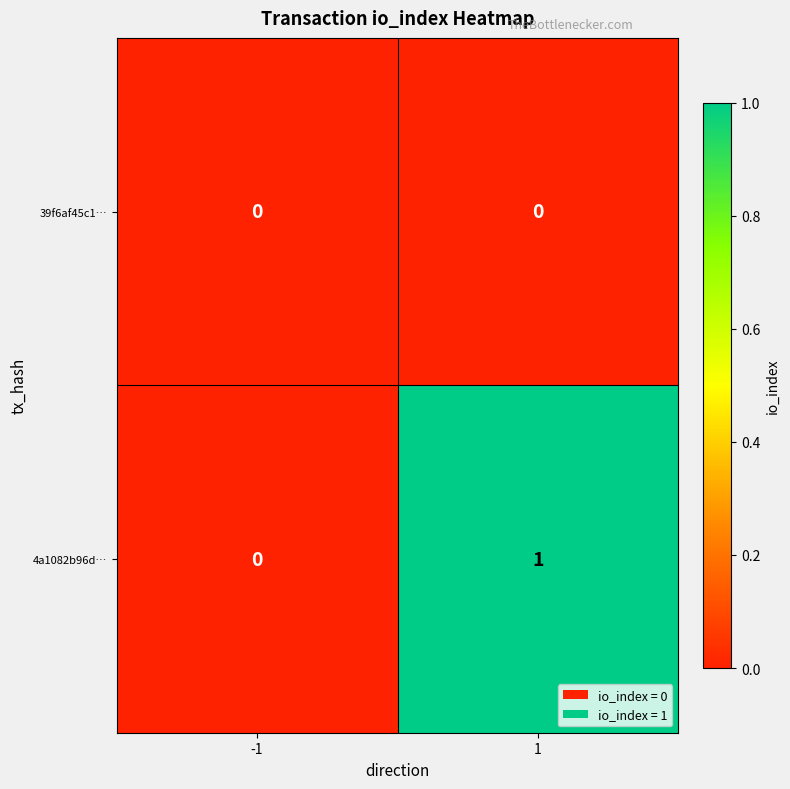

True or false: 4a1082b96d… has a value of 1 at 1.

True